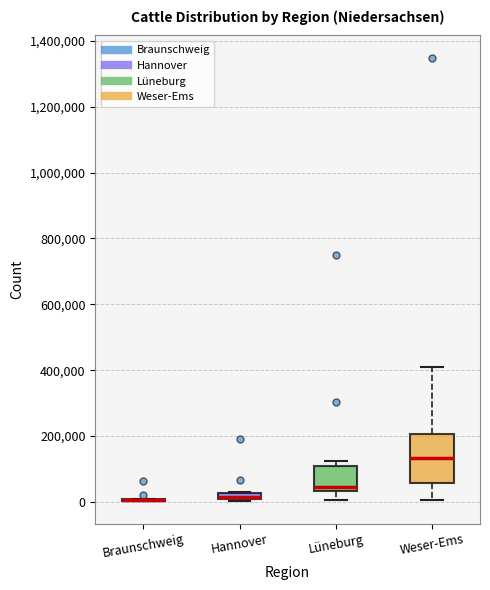

Where does the lower whisker of the box for Lüneburg end on the y-axis? The values are not printed on the chart, so give them approximately, as read against the axis.

0